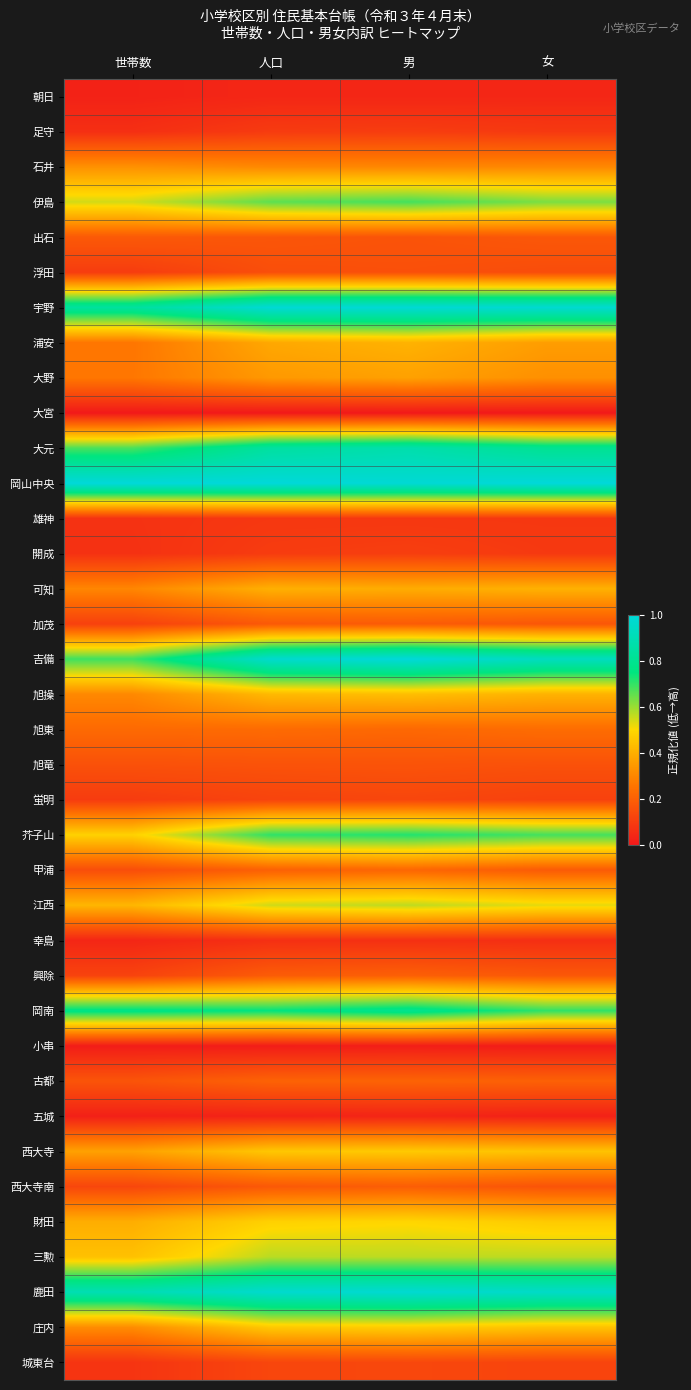

Which series has the largest total across all categories?

岡山中央